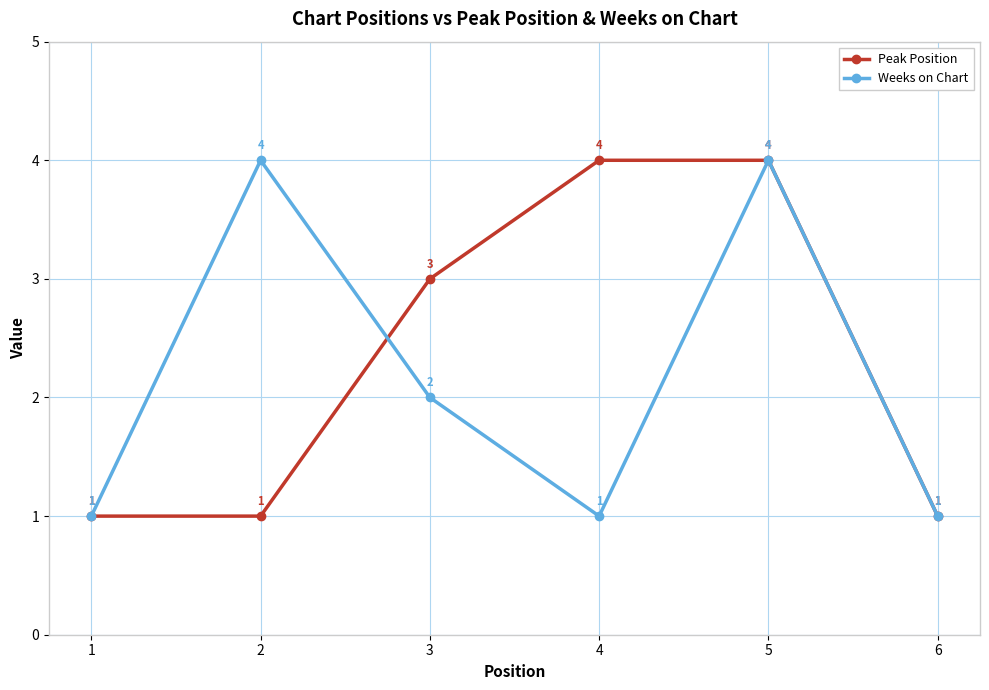

True or false: Weeks on Chart has more than 0 interior local peaks.

True